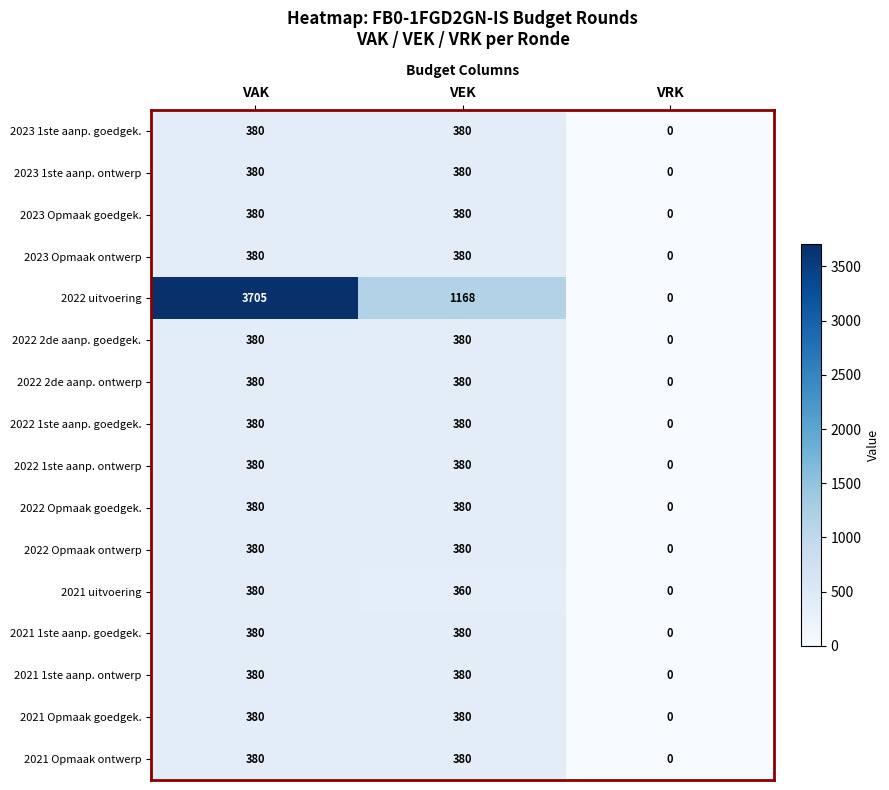

What is the difference between the maximum and minimum values in the 2022 Opmaak goedgek. series?

380